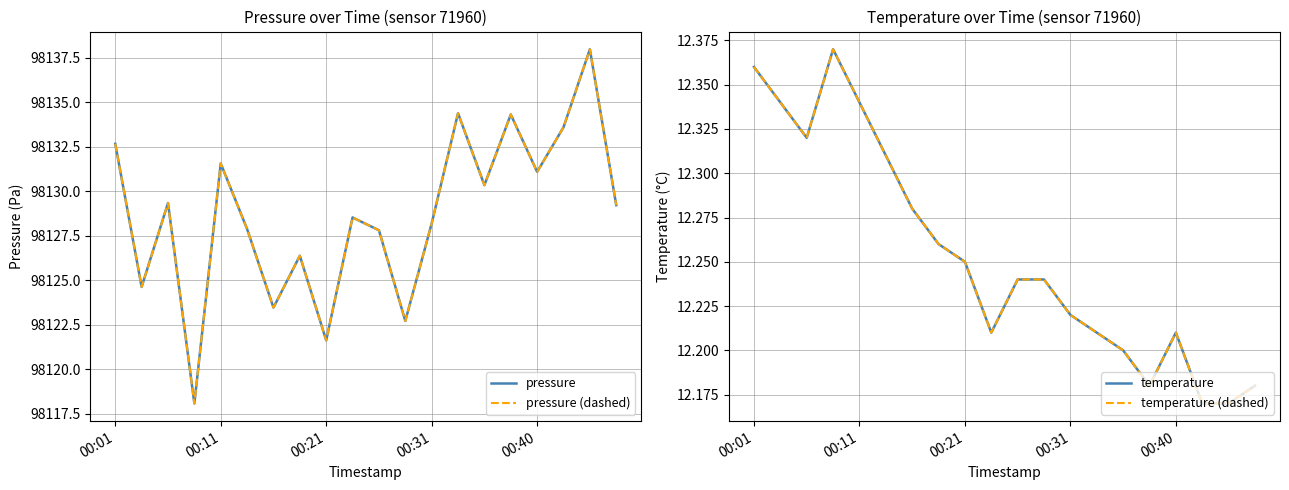

Where does the pressure series first go above 98129?

00:01